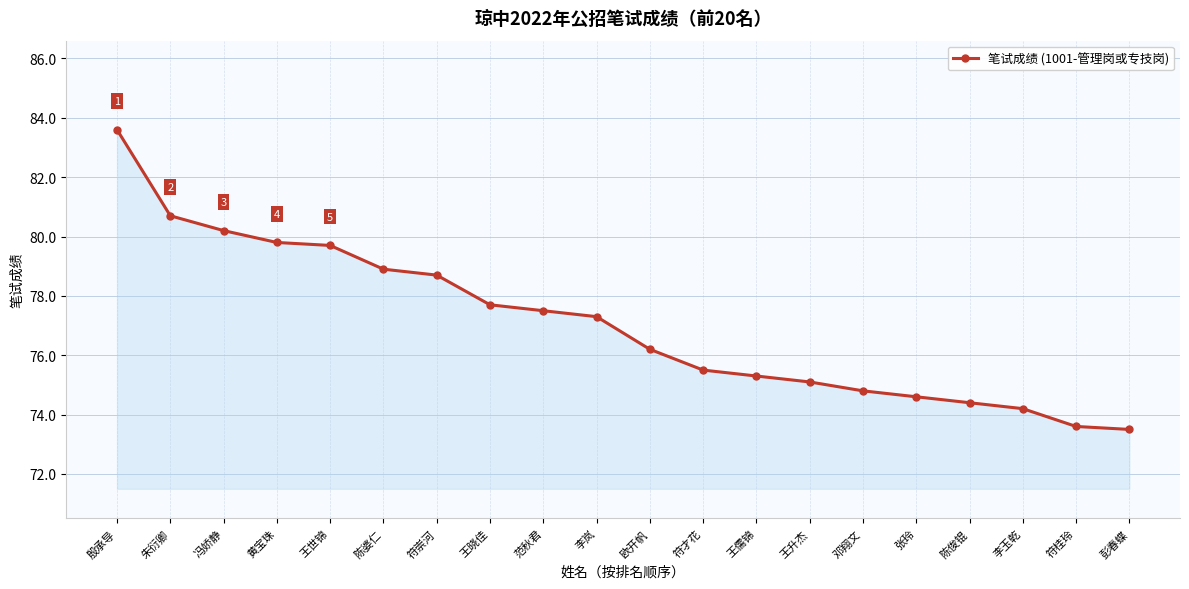

What is the minimum value shown in the chart?

73.5